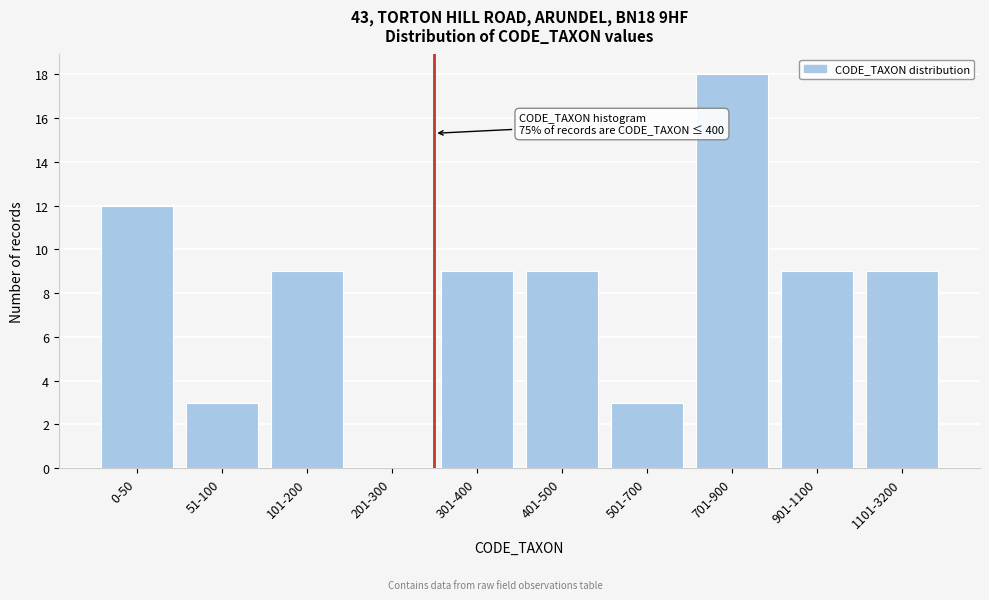

Reading left to right, transcribe all the data shown in this chart.

0-50=12	51-100=3	101-200=9	201-300=0	301-400=9	401-500=9	501-700=3	701-900=18	901-1100=9	1101-3200=9